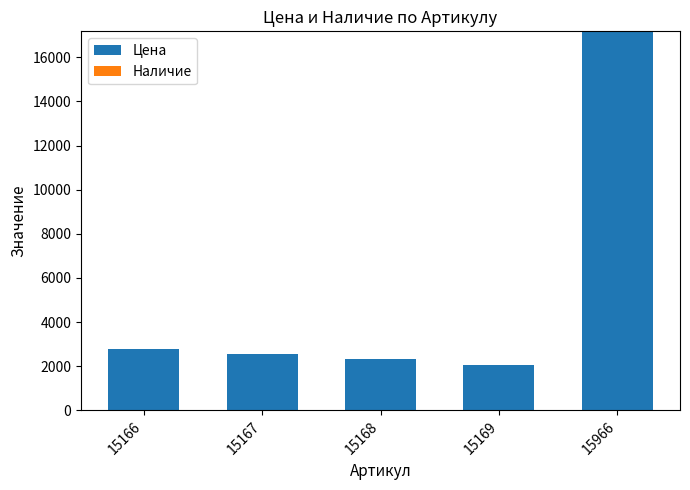

What is the greatest value displayed?

17176